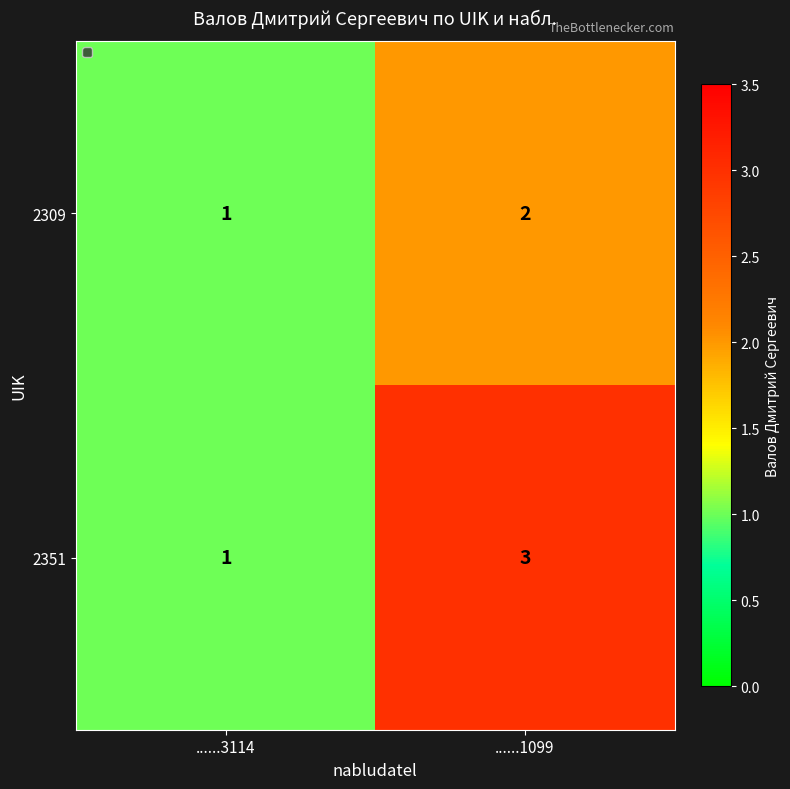

Which category has the highest value across all series?

......1099